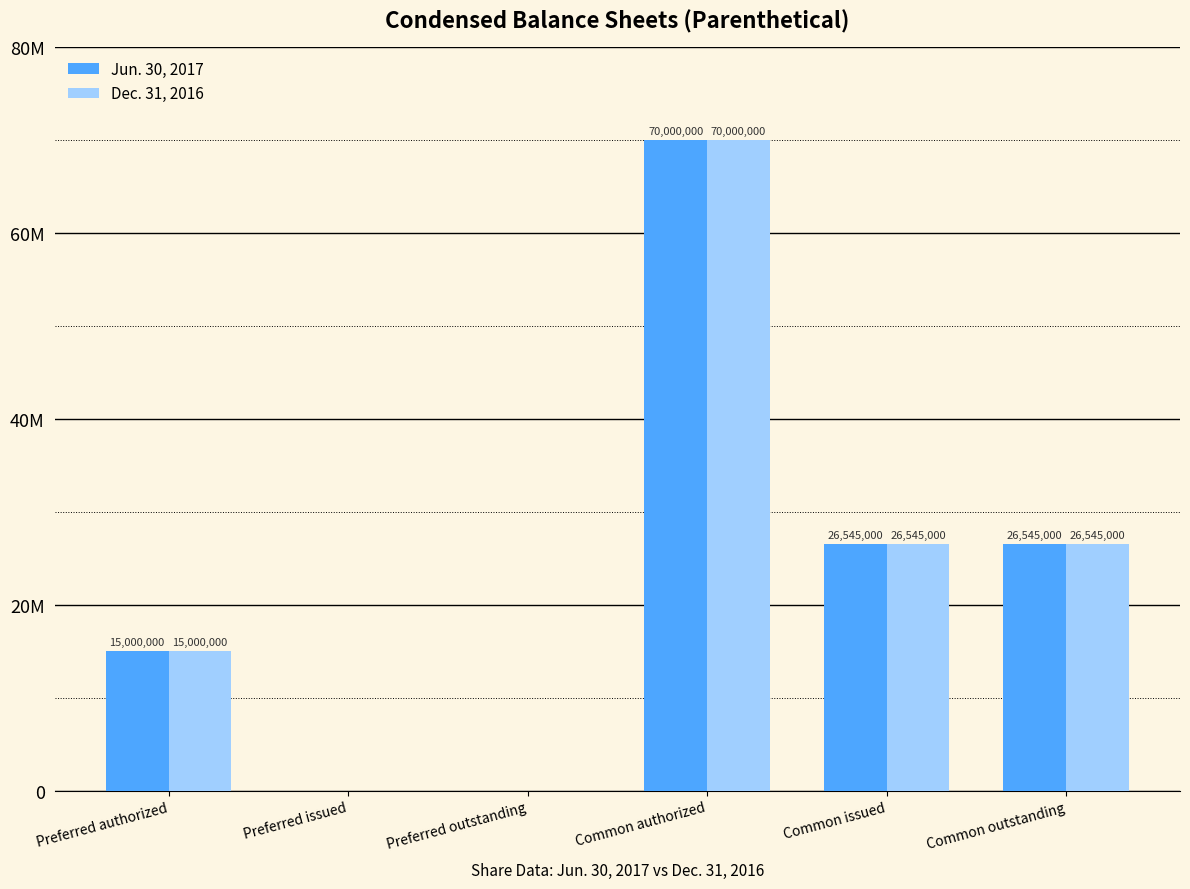

Does the chart contain stacked bars?

No